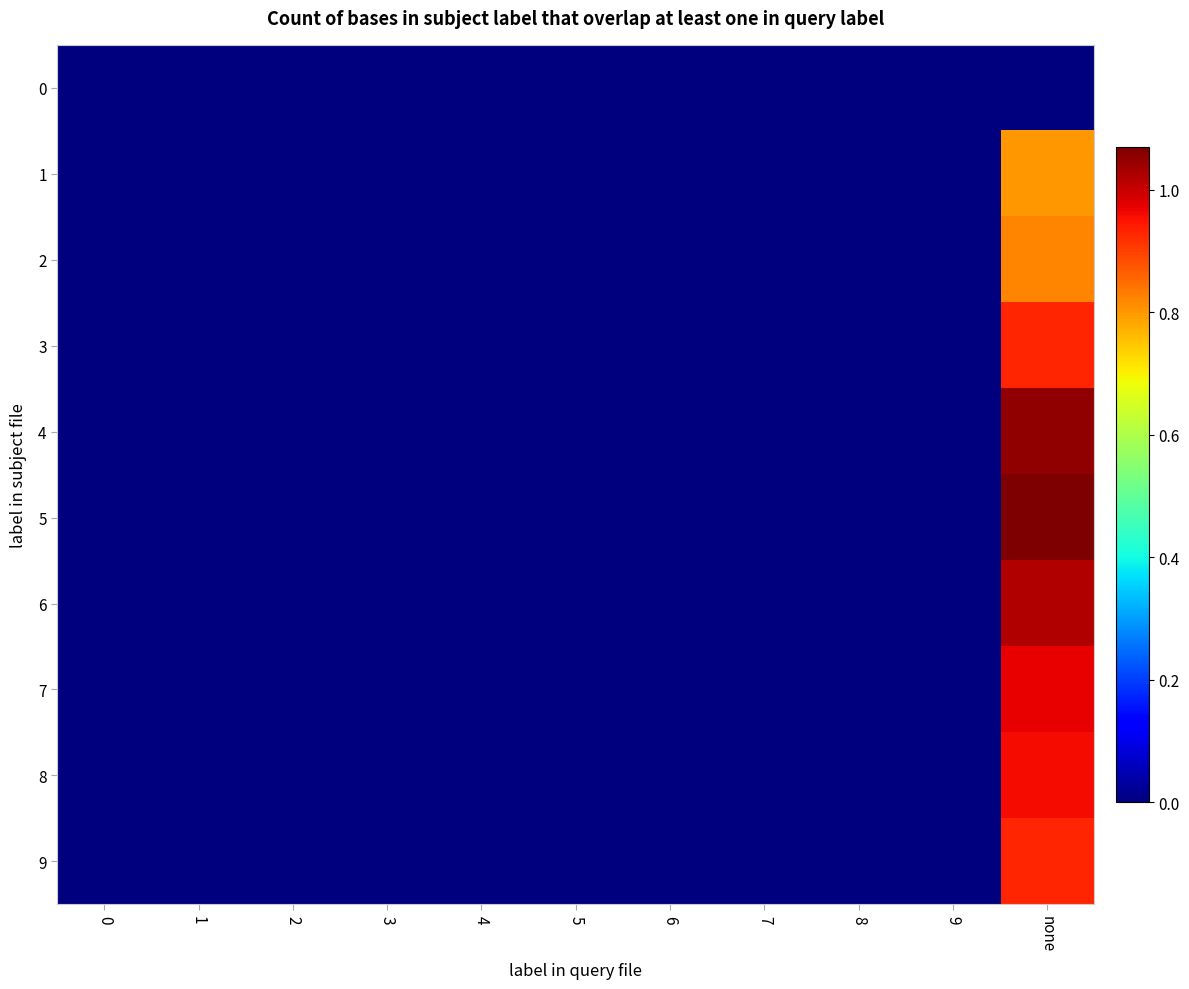

Rank the series by their maximum value, from highest to lowest.

5, 4, 6, 7, 8, 3, 9, 2, 1, 0